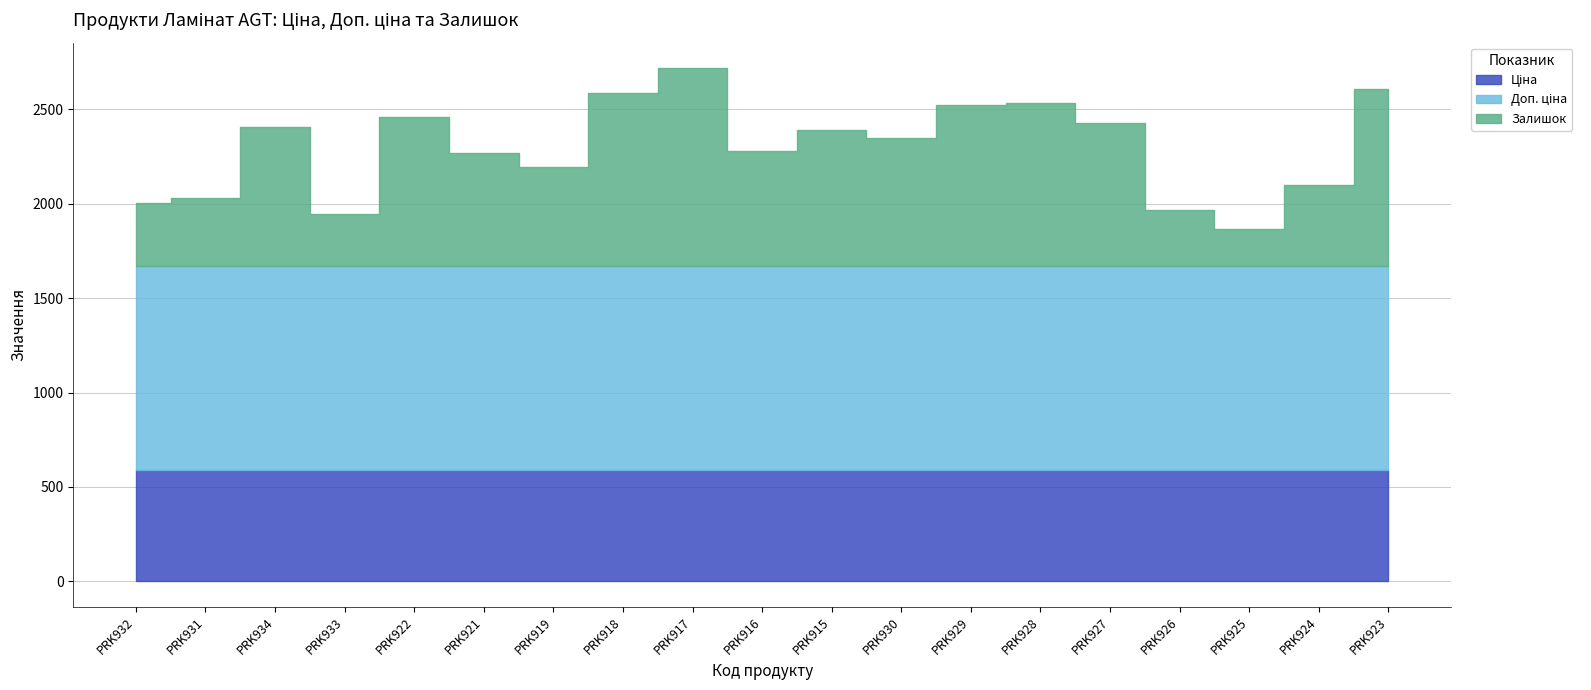

Which series ends up on top after the final intersection of Залишок and Ціна?

Залишок